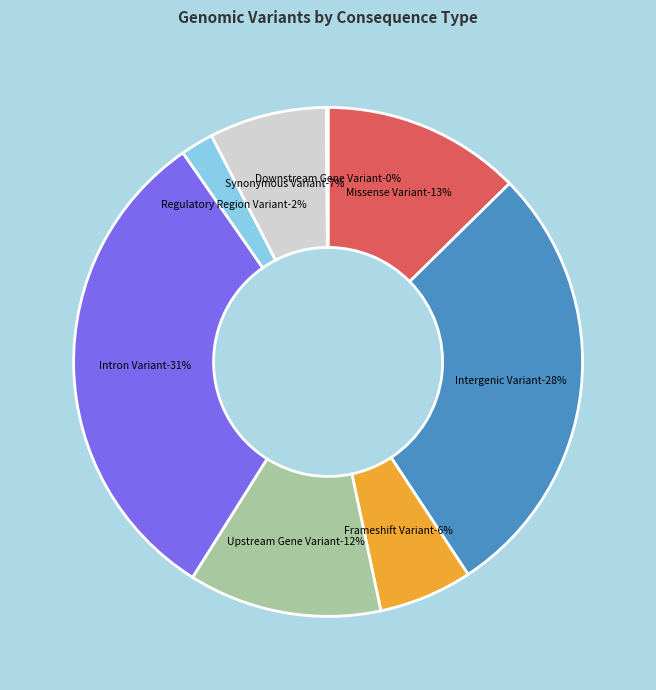

Does any single category account for the majority?

No